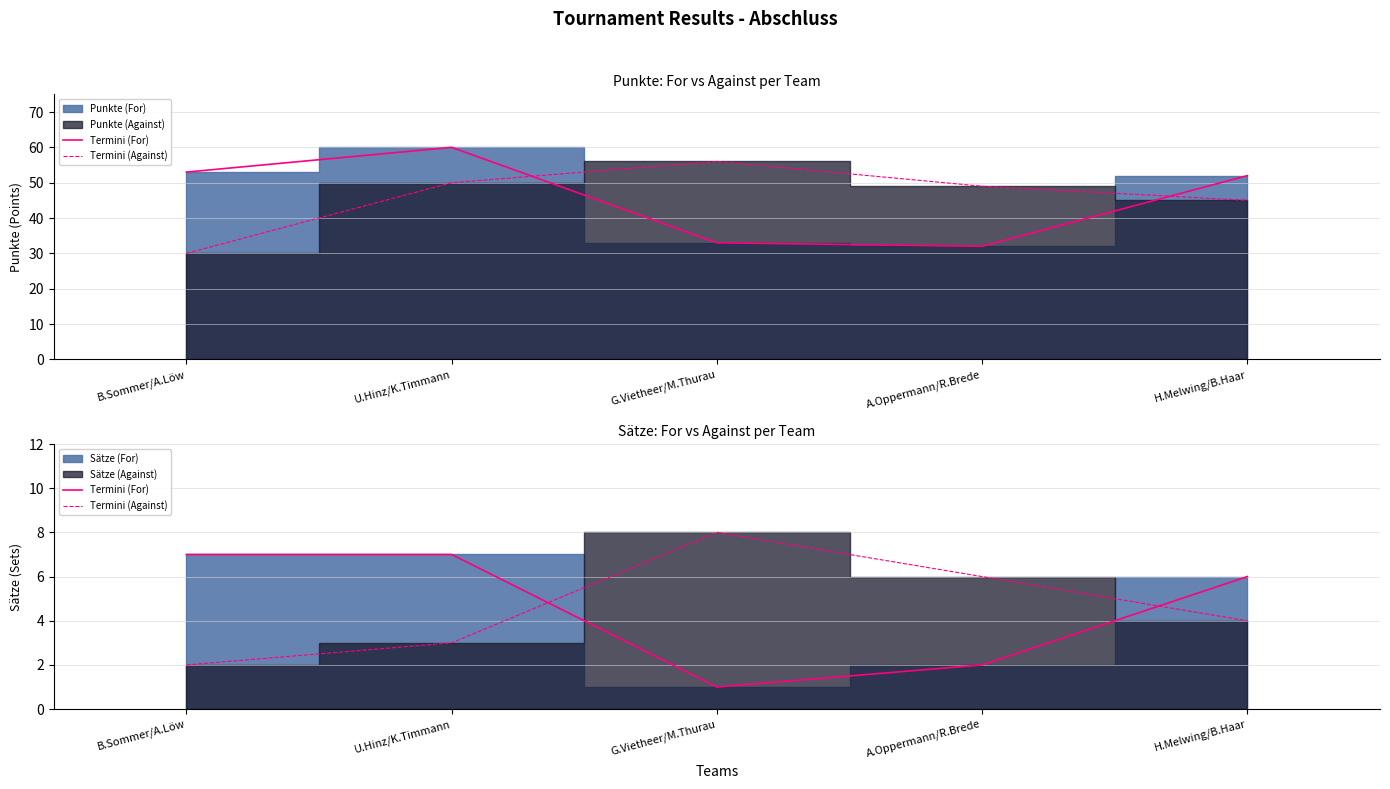

The Termini (Against) series shows 7 at H.Melwing/B.Haar. True or false?

False